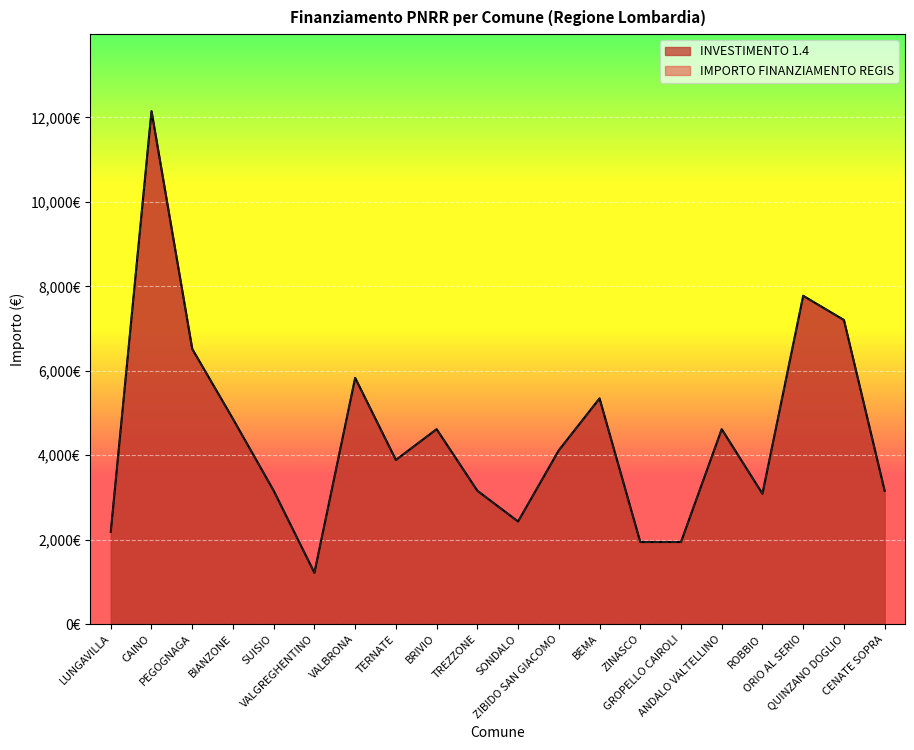

Reading left to right, what are all the values shown in this chart?

INVESTIMENTO 1.4: LUNGAVILLA=2187	CAINO=12150	PEGOGNAGA=6517	BIANZONE=4860	SUISIO=3159	VALGREGHENTINO=1215	VALBRONA=5832	TERNATE=3888	BRIVIO=4617	TREZZONE=3159	SONDALO=2430	ZIBIDO SAN GIACOMO=4116	BEMA=5346	ZINASCO=1944	GROPELLO CAIROLI=1944	ANDALO VALTELLINO=4617	ROBBIO=3087	ORIO AL SERIO=7776	QUINZANO DOGLIO=7203	CENATE SOPRA=3159
IMPORTO FINANZIAMENTO REGIS: LUNGAVILLA=2187	CAINO=12150	PEGOGNAGA=6517	BIANZONE=4860	SUISIO=3159	VALGREGHENTINO=1215	VALBRONA=5832	TERNATE=3888	BRIVIO=4617	TREZZONE=3159	SONDALO=2430	ZIBIDO SAN GIACOMO=4116	BEMA=5346	ZINASCO=1944	GROPELLO CAIROLI=1944	ANDALO VALTELLINO=4617	ROBBIO=3087	ORIO AL SERIO=7776	QUINZANO DOGLIO=7203	CENATE SOPRA=3159